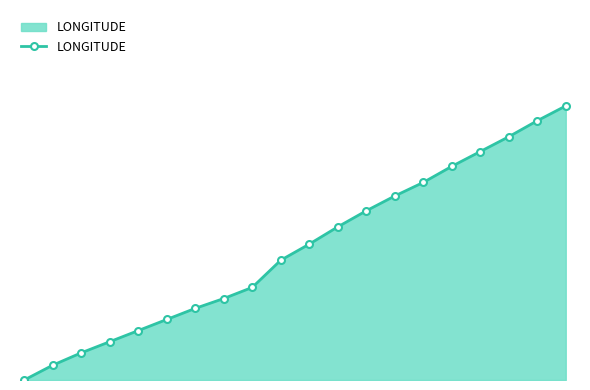

Does the chart have visible grid lines?

No